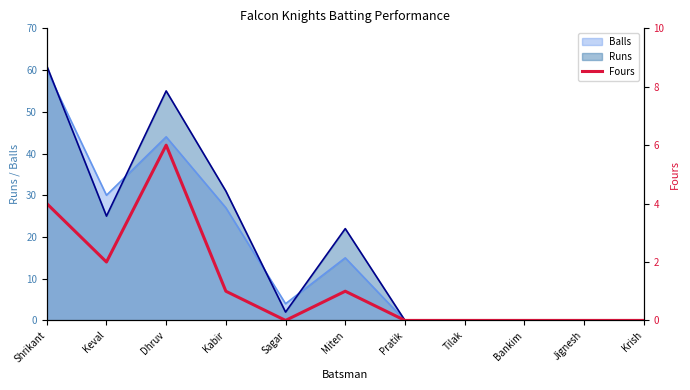

What is the label of the 9th point from the left?

Bankim